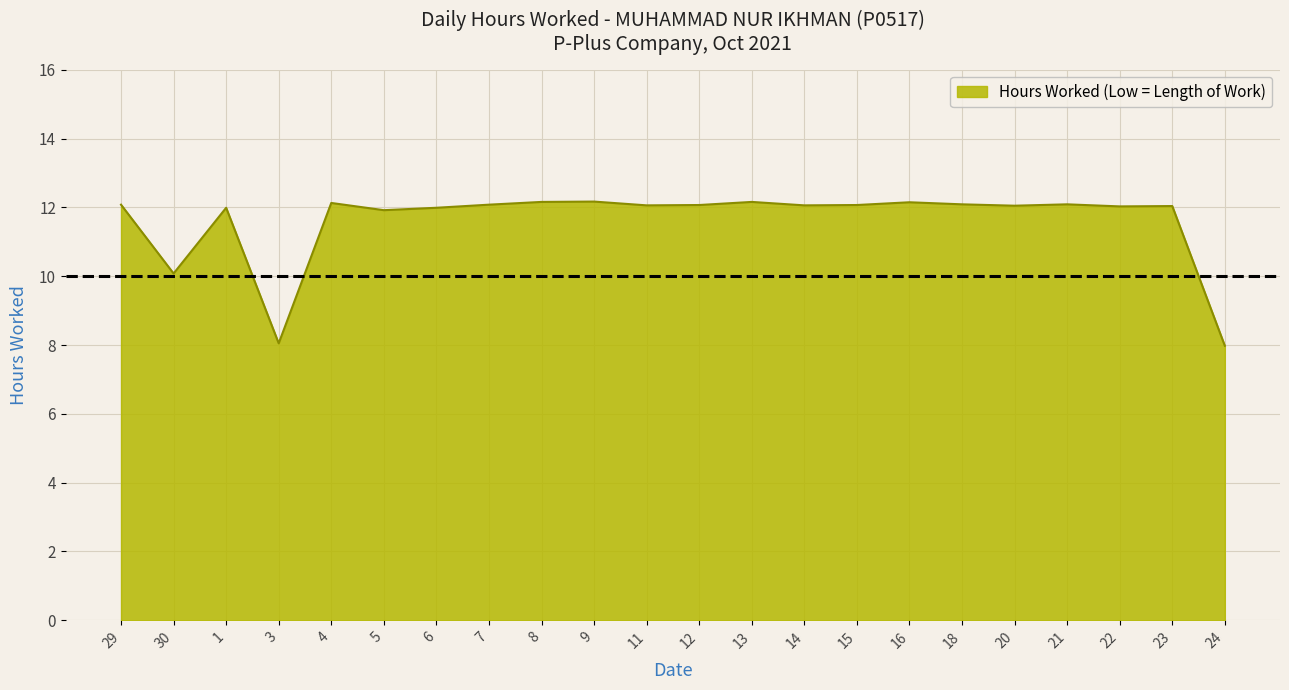

What is the smallest value displayed?

8.0